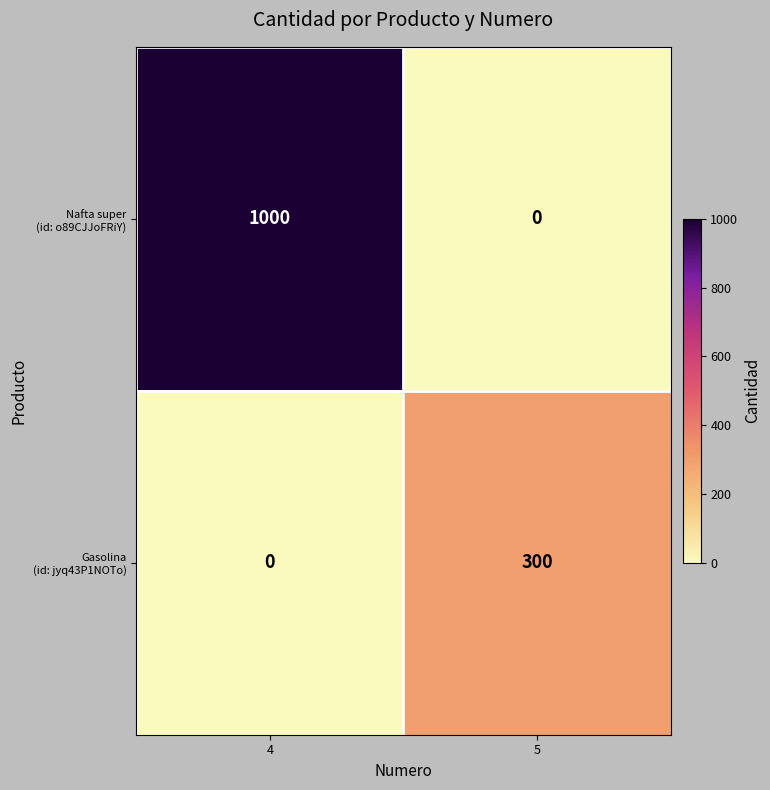

What is the maximum value shown in the chart?

1000